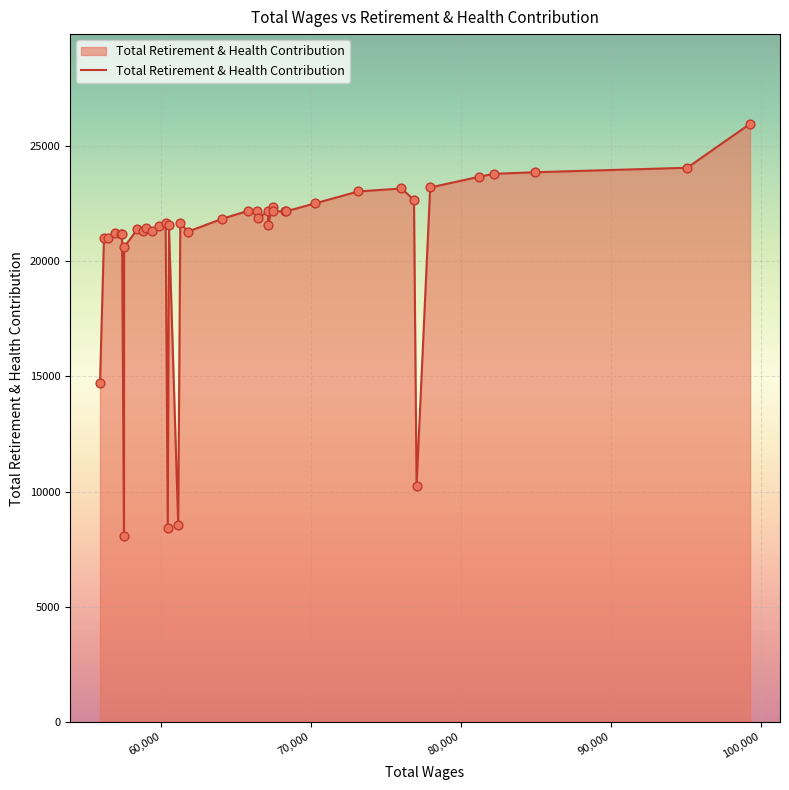

What is the smallest value displayed?

8081